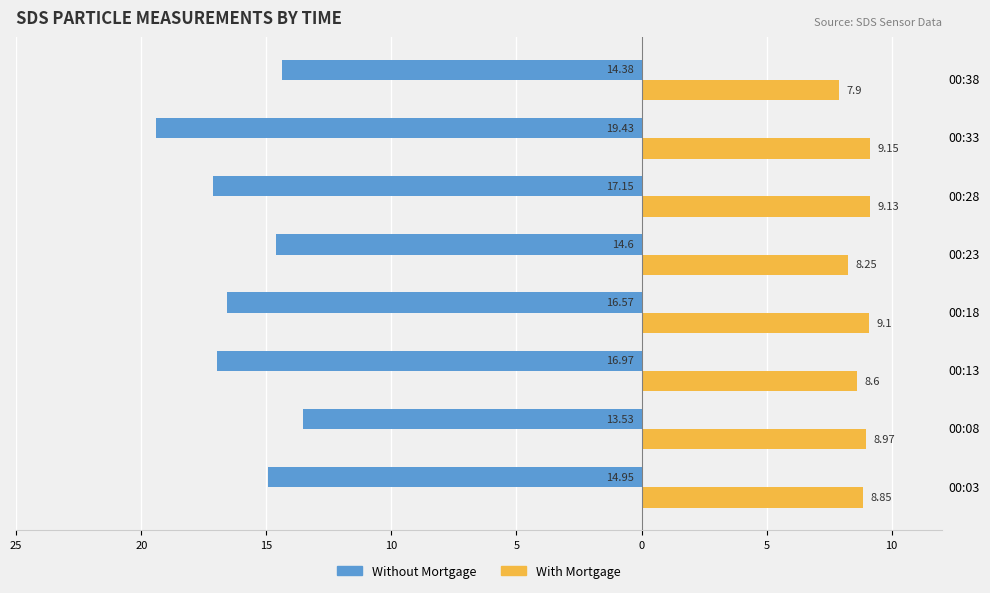

Which series has the largest range (max minus min)?

Without Mortgage